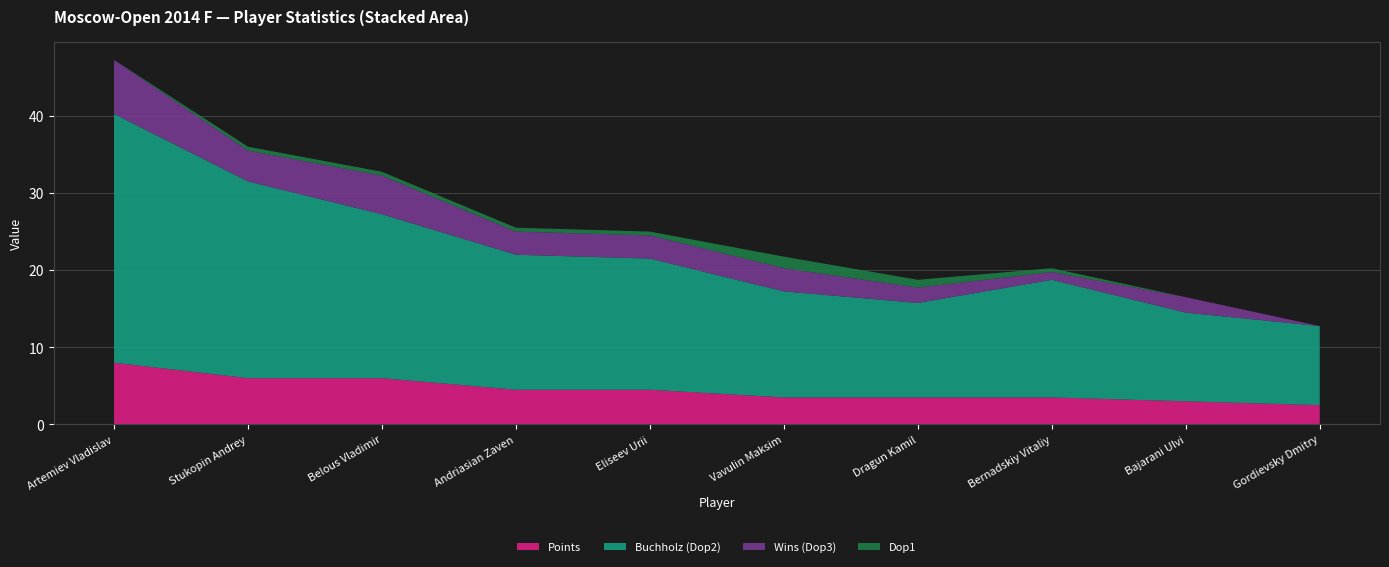

Reading right to left, list all the values displayed in this chart.

Points: Gordievsky Dmitry=2.5	Bajarani Ulvi=3.0	Bernadskiy Vitaliy=3.5	Dragun Kamil=3.5	Vavulin Maksim=3.5	Eliseev Urii=4.5	Andriasian Zaven=4.5	Belous Vladimir=6.0	Stukopin Andrey=6.0	Artemiev Vladislav=8.0
Buchholz (Dop2): Gordievsky Dmitry=10.2	Bajarani Ulvi=11.5	Bernadskiy Vitaliy=15.2	Dragun Kamil=12.2	Vavulin Maksim=13.8	Eliseev Urii=17.0	Andriasian Zaven=17.5	Belous Vladimir=21.2	Stukopin Andrey=25.5	Artemiev Vladislav=32.2
Wins (Dop3): Gordievsky Dmitry=0.0	Bajarani Ulvi=2.0	Bernadskiy Vitaliy=1.0	Dragun Kamil=2.0	Vavulin Maksim=3.0	Eliseev Urii=3.0	Andriasian Zaven=3.0	Belous Vladimir=5.0	Stukopin Andrey=4.0	Artemiev Vladislav=7.0
Dop1: Gordievsky Dmitry=0.0	Bajarani Ulvi=0.0	Bernadskiy Vitaliy=0.5	Dragun Kamil=1.0	Vavulin Maksim=1.5	Eliseev Urii=0.5	Andriasian Zaven=0.5	Belous Vladimir=0.5	Stukopin Andrey=0.5	Artemiev Vladislav=0.0